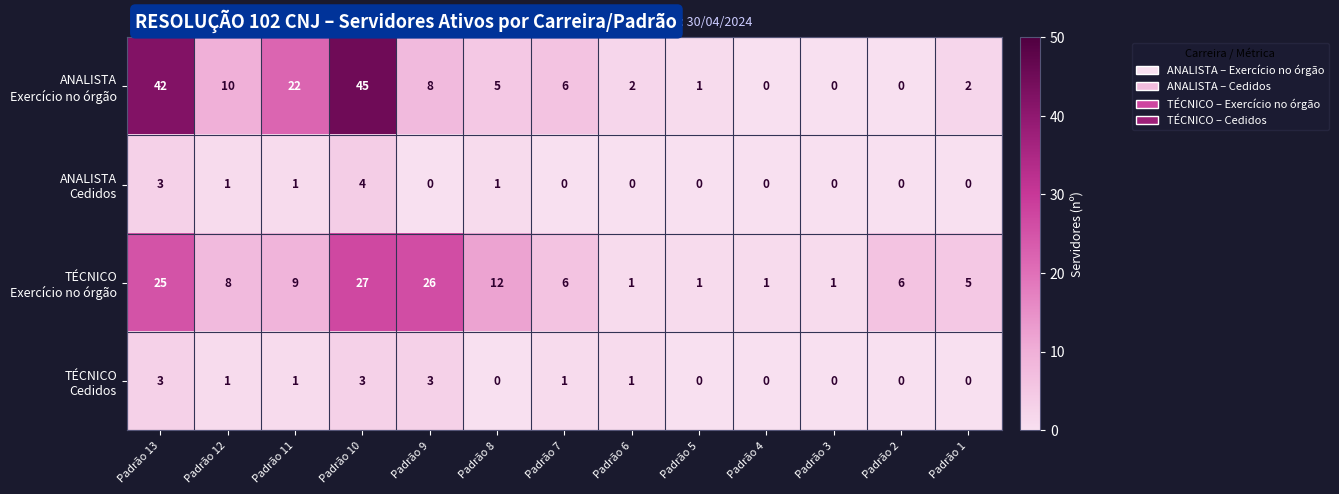

At which category does the chart reach its peak across all series?

Padrão 10